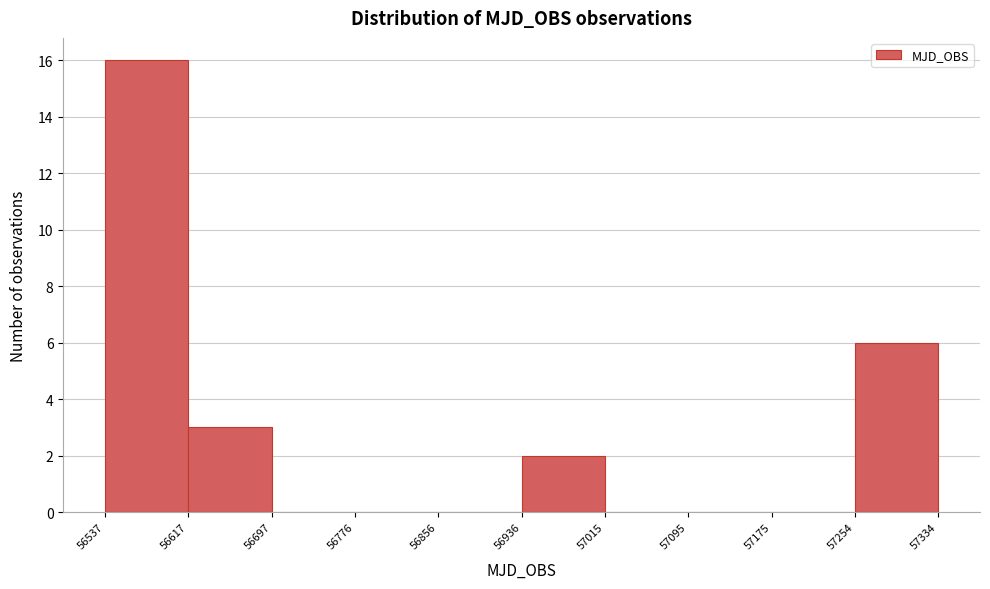

What is the height of the bar covering 57254 to 57334 on the x-axis? The values are not printed on the chart, so give them approximately, as read against the axis.

6